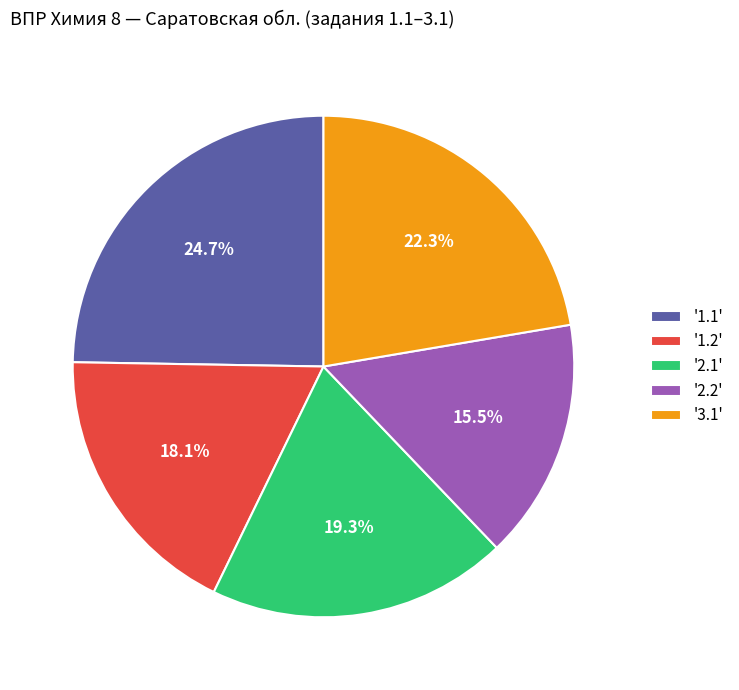

Does any single category account for the majority?

No